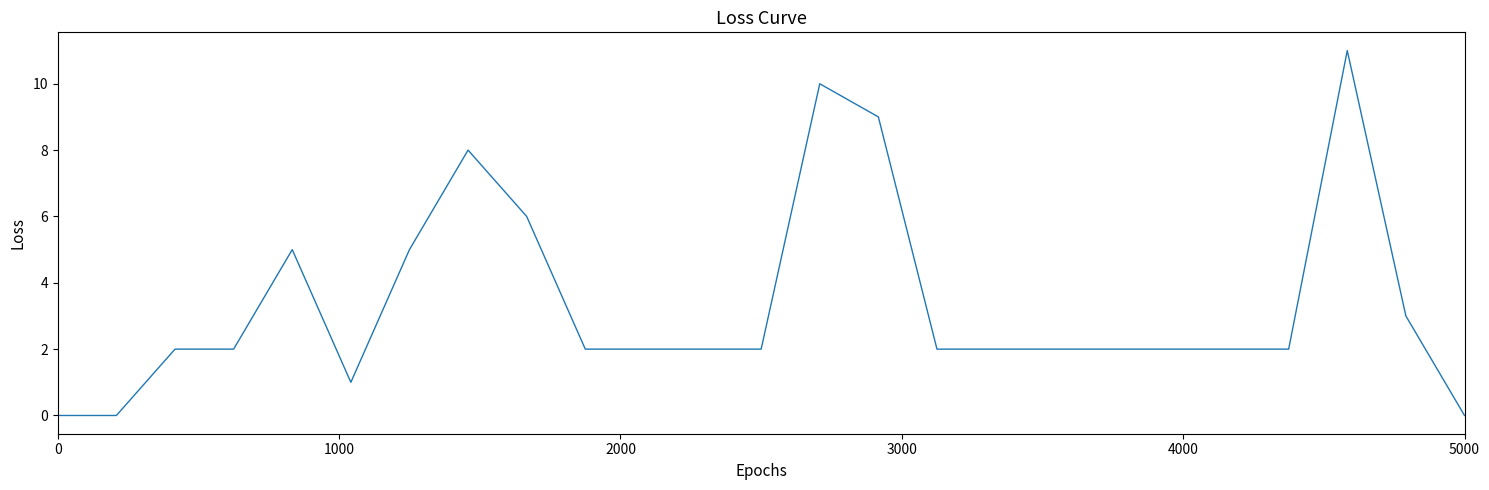

What is the maximum value shown in the chart?

11